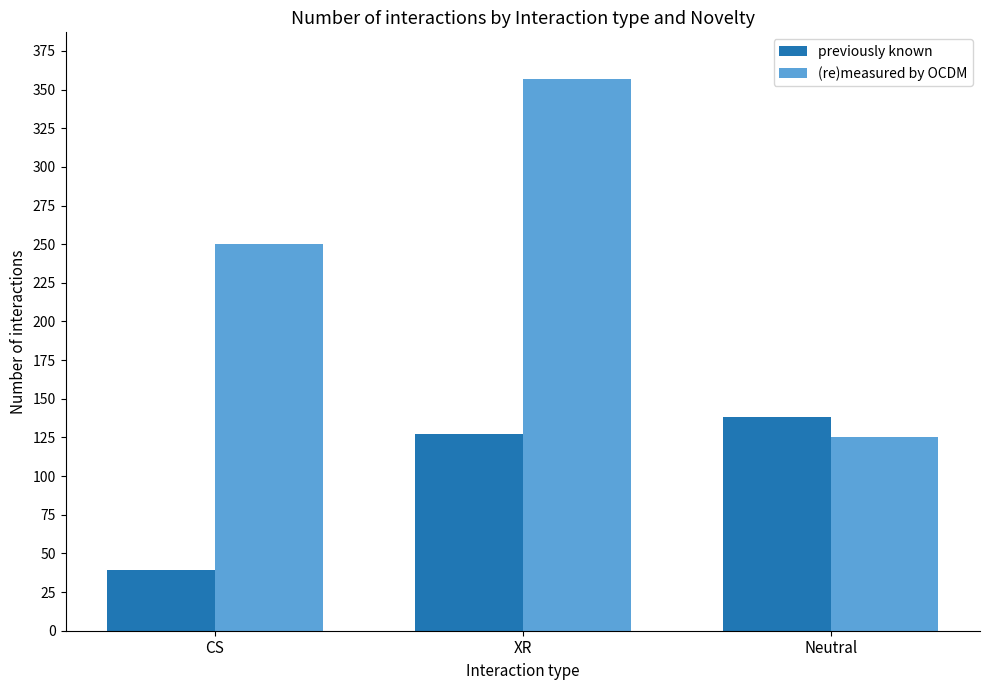

What is the minimum value for previously known?

39